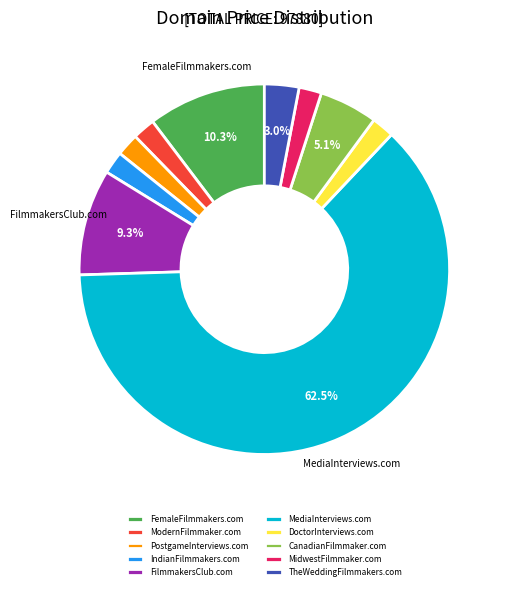

Is there a majority slice in this chart?

Yes